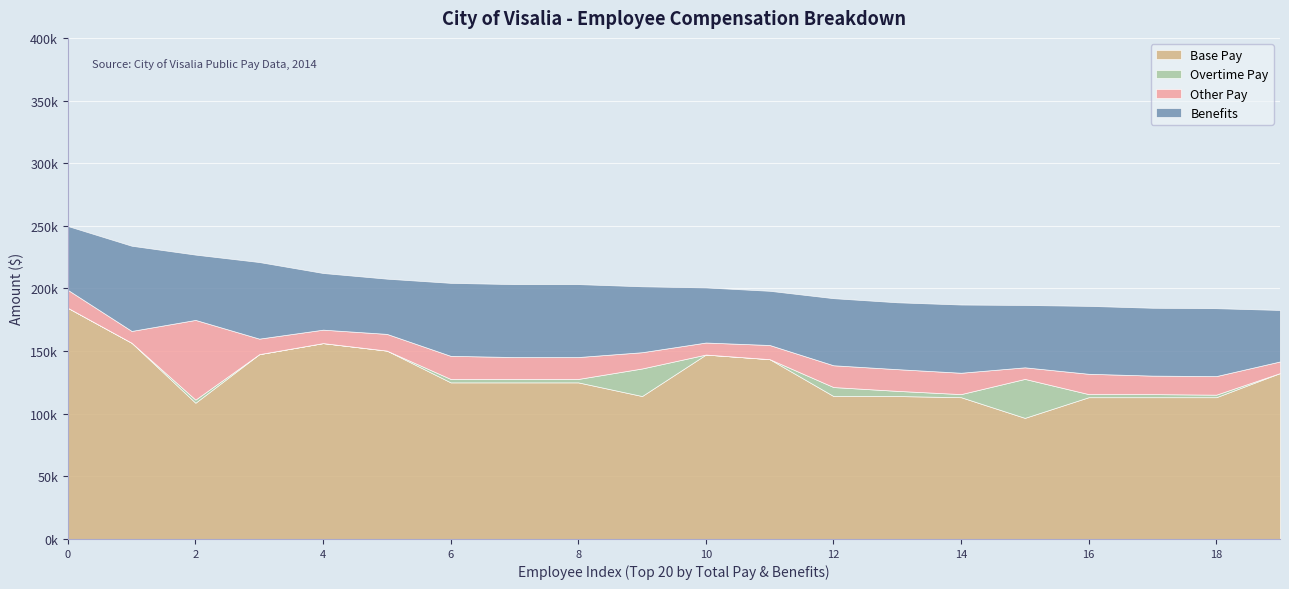

The value of Overtime Pay at 7 is 2738.7. True or false?

True